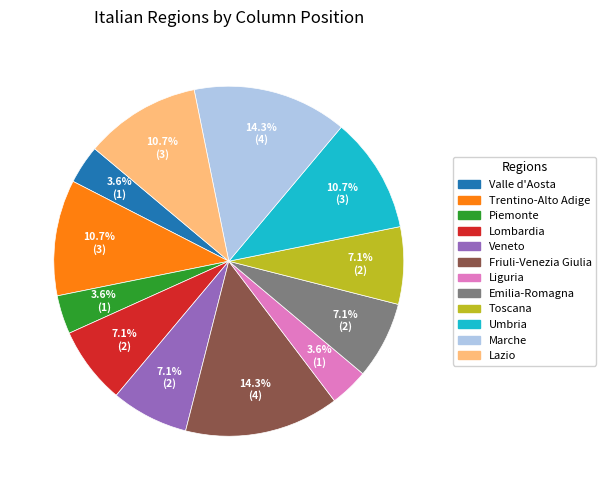

Is there a majority slice in this chart?

No